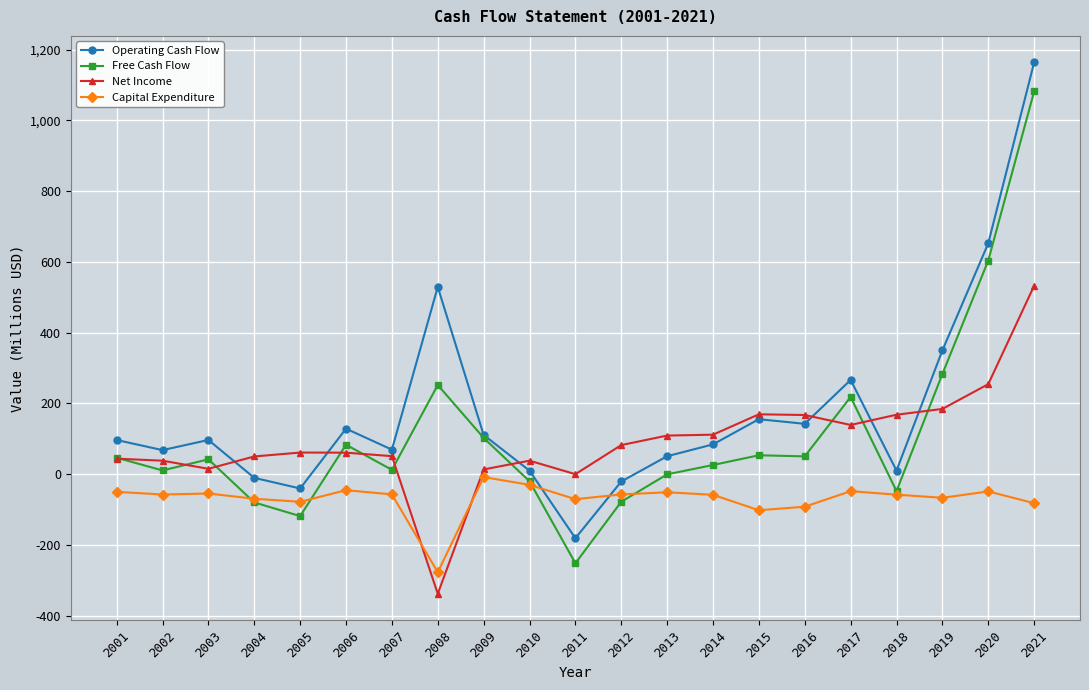

Read the Capital Expenditure value at 2011.

-70.7